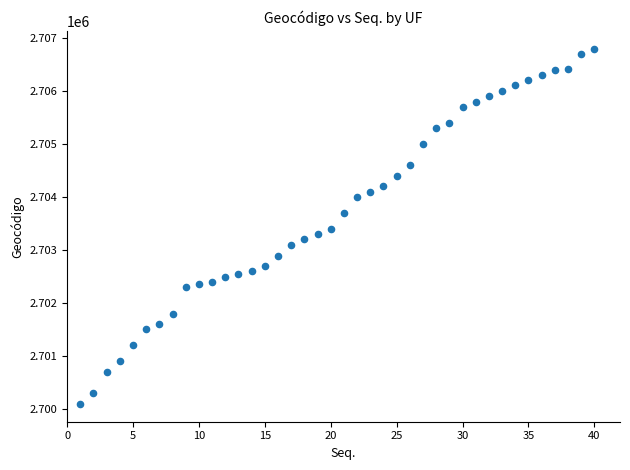

What is the range of X values (max minus min)?

39